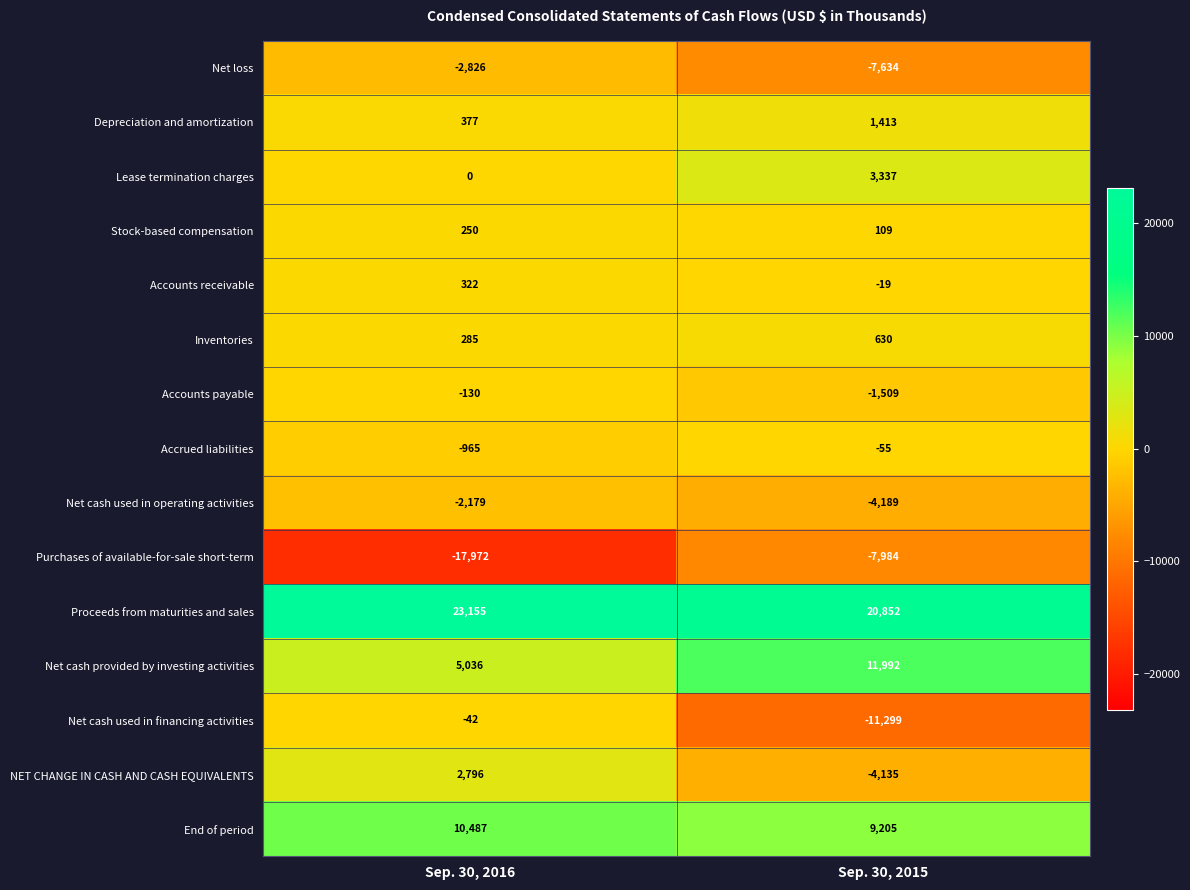

True or false: Accrued liabilities has a value of -86 at Sep. 30, 2015.

False